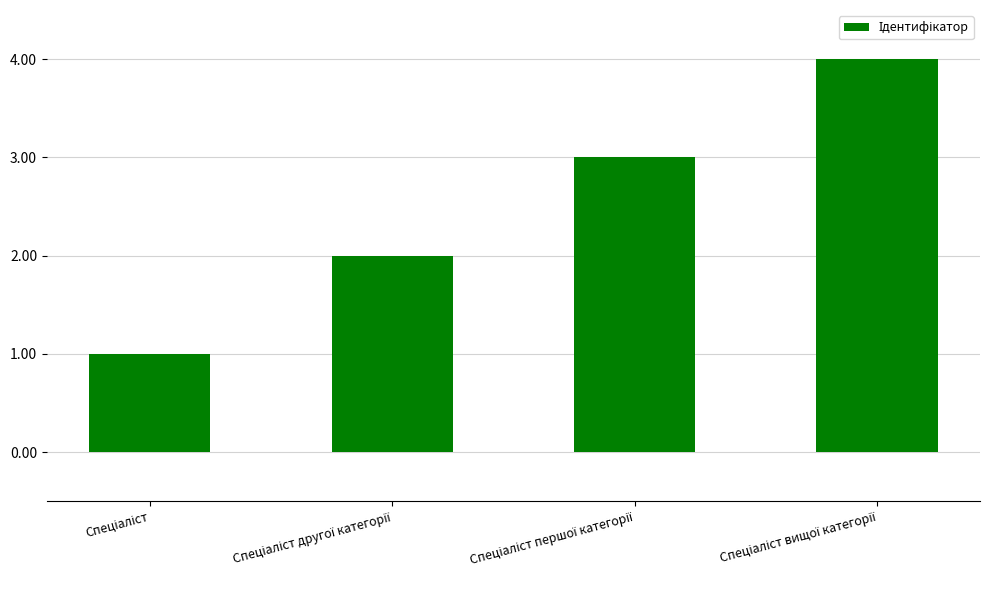

What is the sum of all values?

10